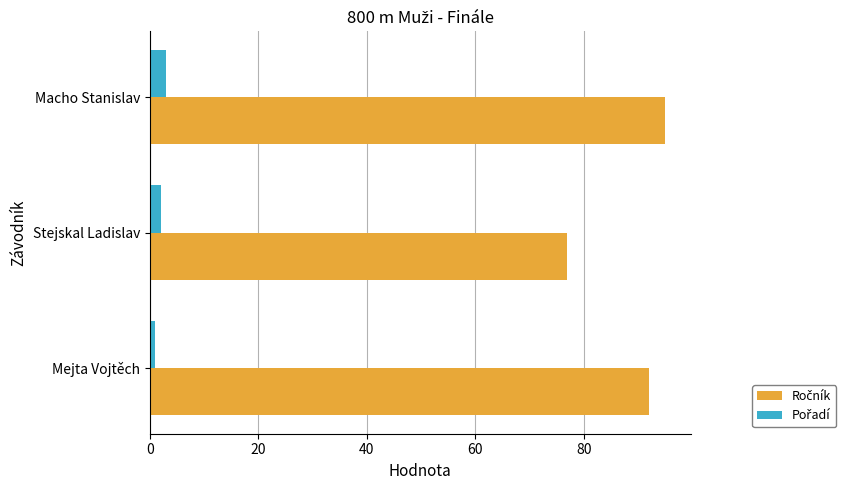

At how many categories does at least one series exceed 43?

3